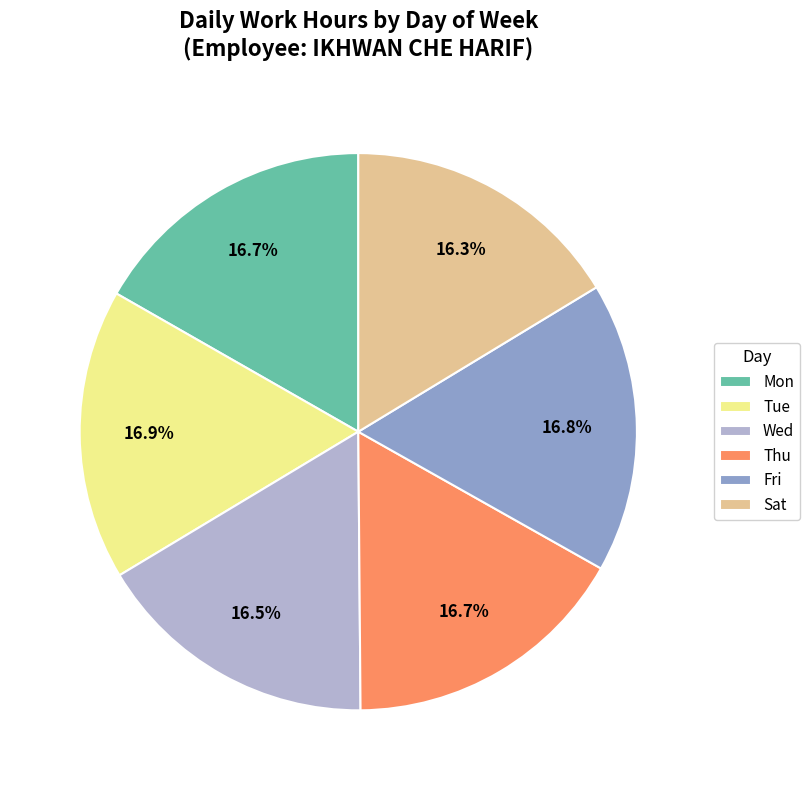

Is Thu the majority of the pie?

No